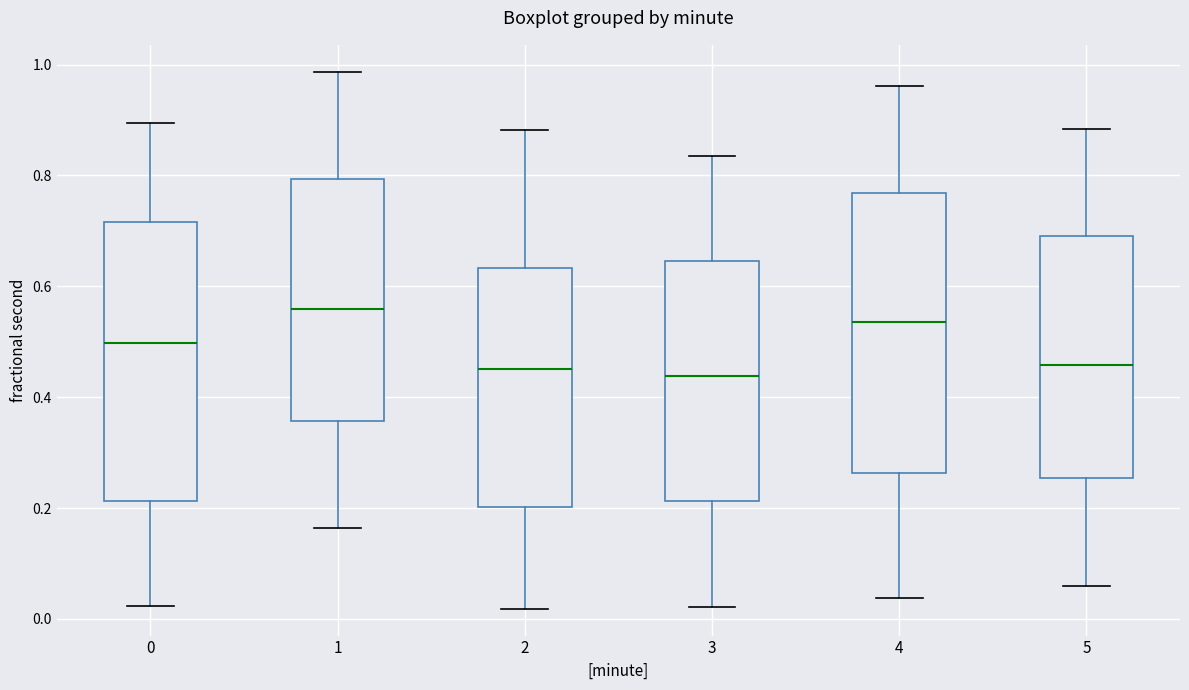

Where is the upper edge of the box at x = 4 on the y-axis? The values are not printed on the chart, so give them approximately, as read against the axis.

0.76